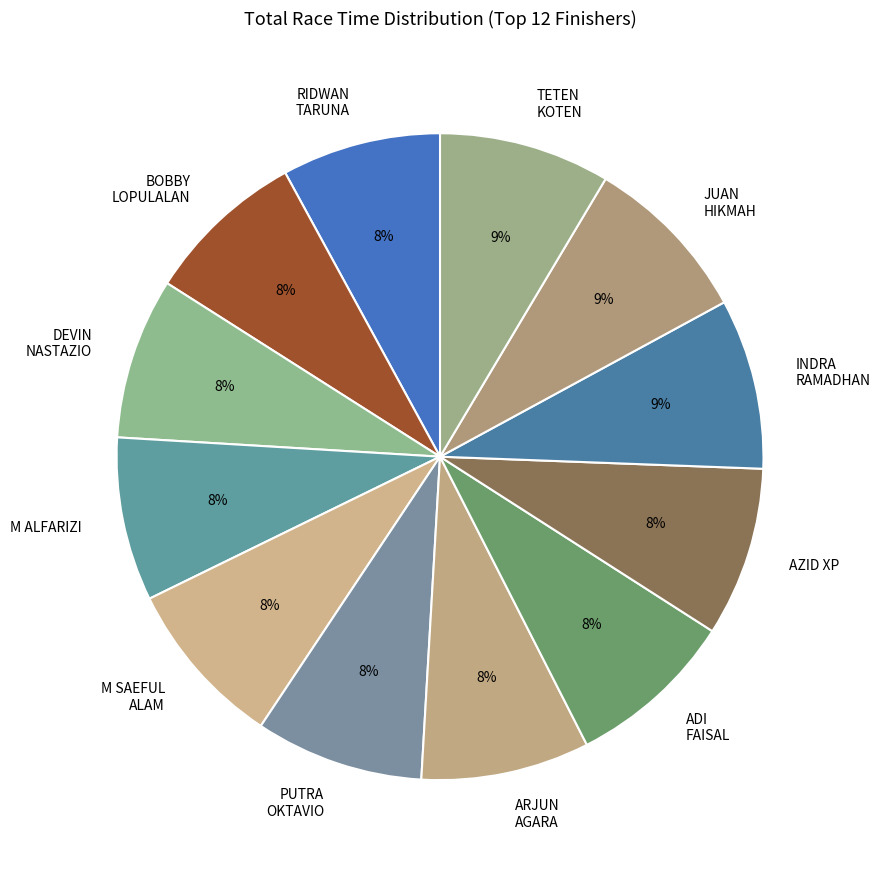

What is the ratio of the value at AZID XP to the value at M ALFARIZI?

1.0